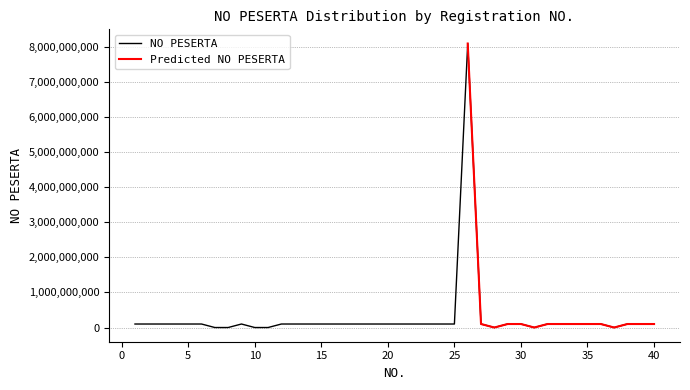

How many interior local peaks (higher than both neighbors) does the data have?

11